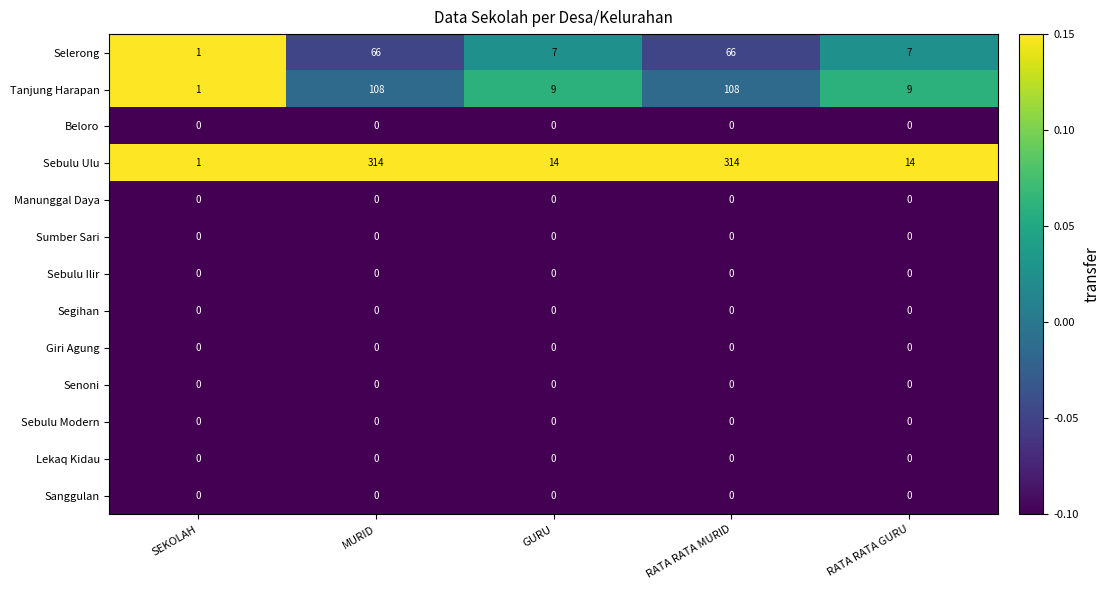

True or false: Sebulu Ilir has a value of 0 at GURU.

True